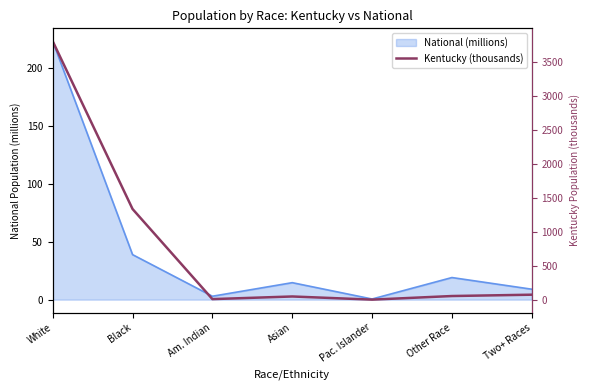

Rank the categories by value from lowest to highest.

Pac. Islander, Am. Indian, Asian, Other Race, Two+ Races, Black, White